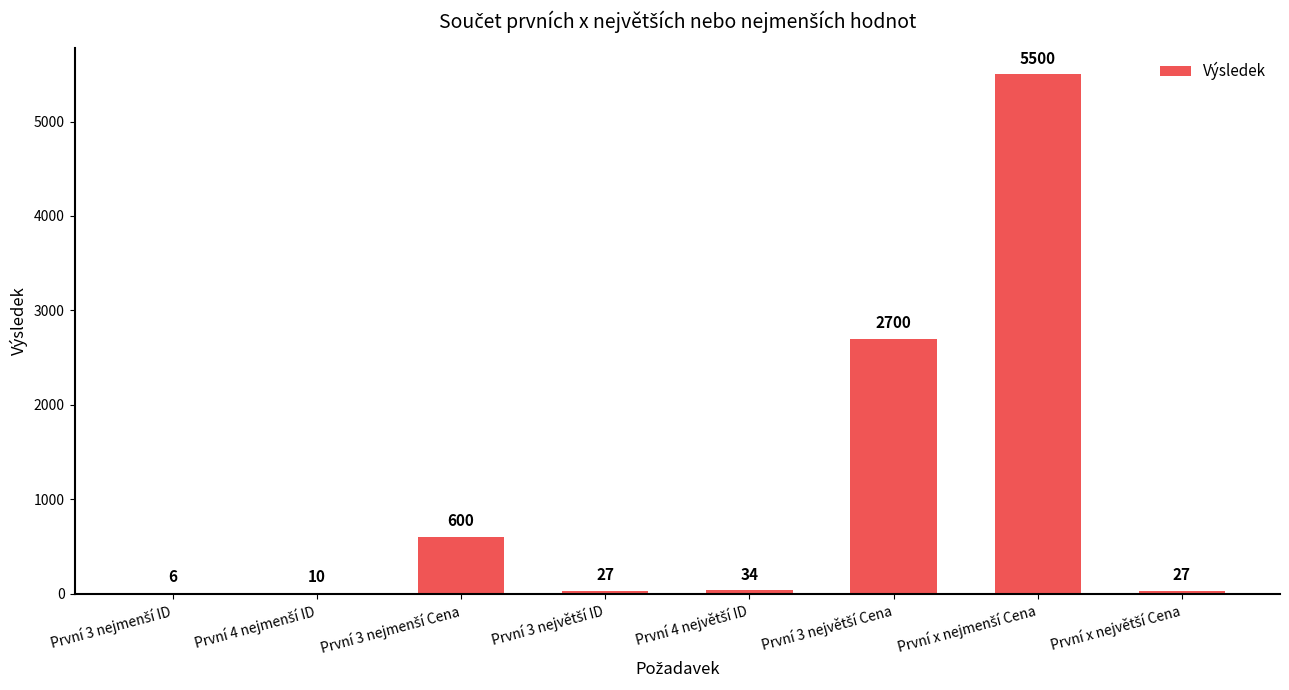

What is the sum of all values?

8904